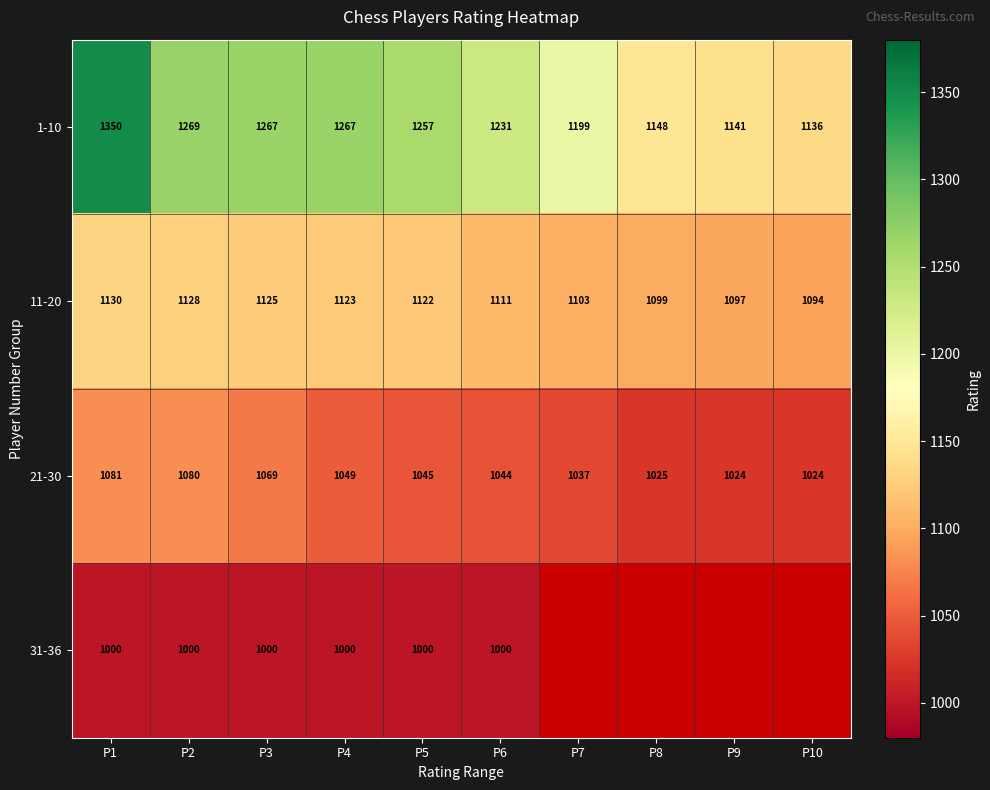

Between P7 and P2, which is larger?

P2